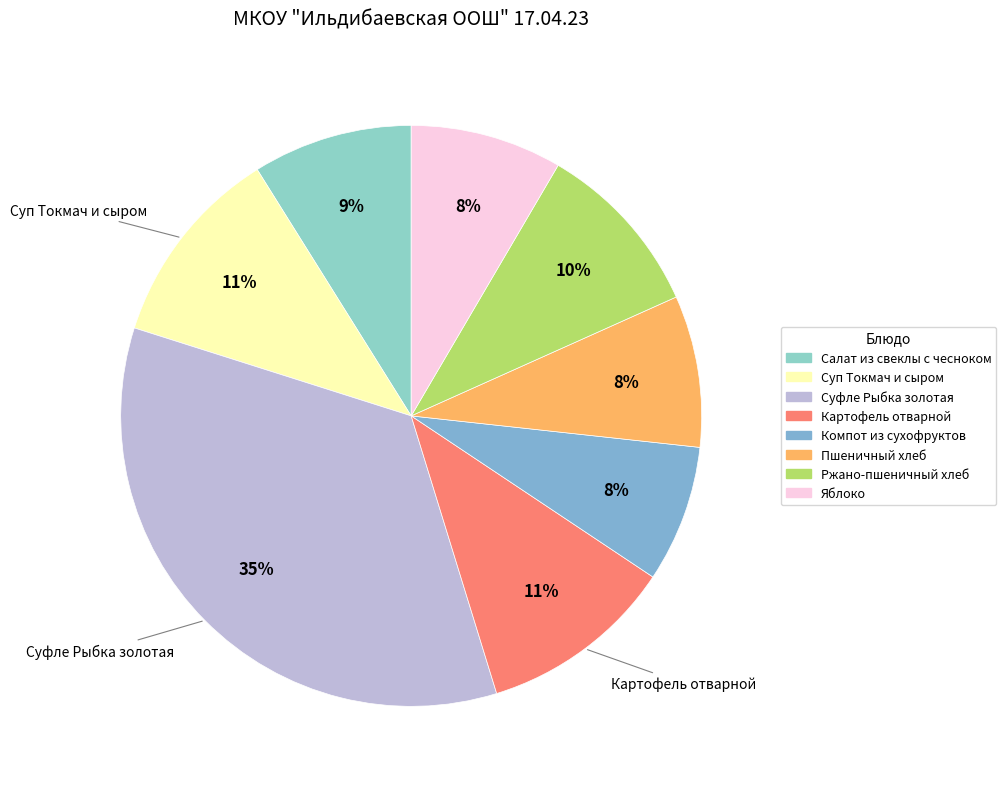

To the nearest percent, what is the difference between the Компот из сухофруктов and Пшеничный хлеб slice percentages?

1%